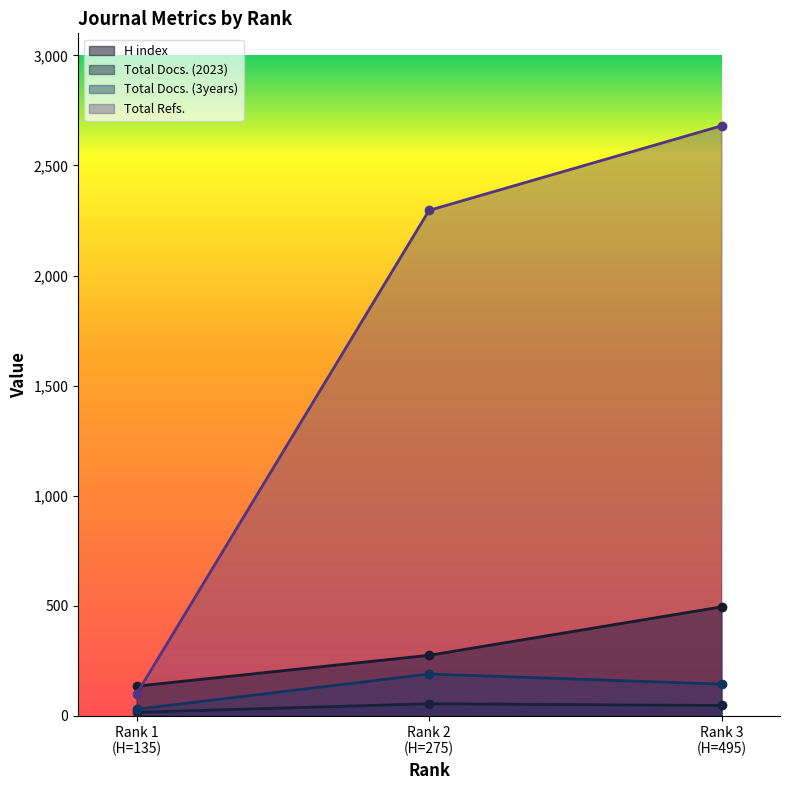

At how many categories does at least one series exceed 948?

2